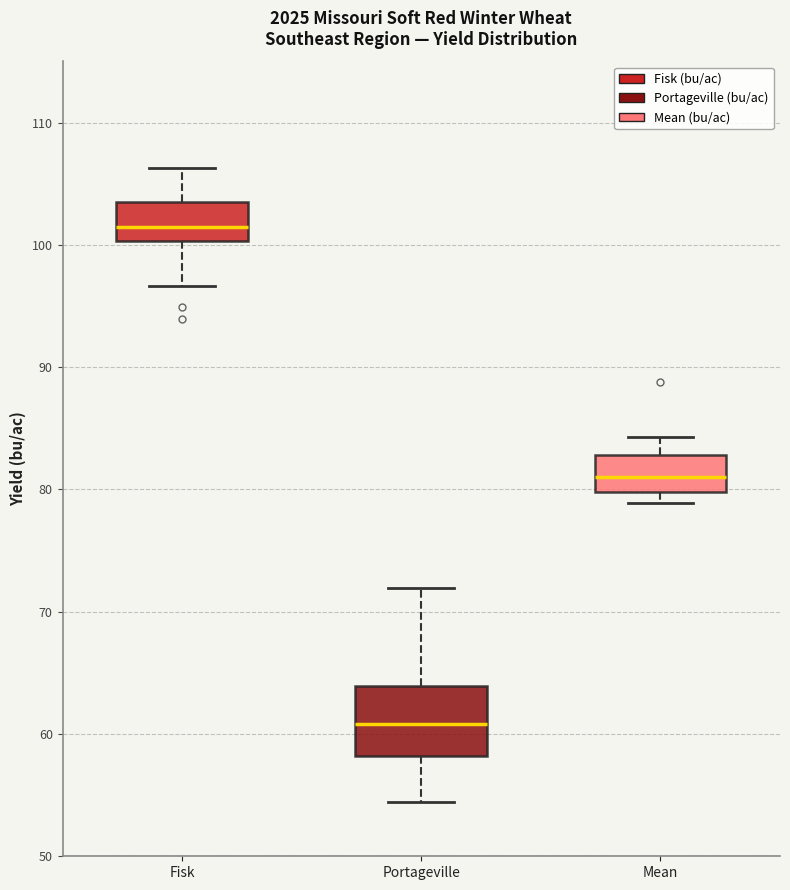

Which box is the tallest, from its lower edge to its upper edge?

Portageville